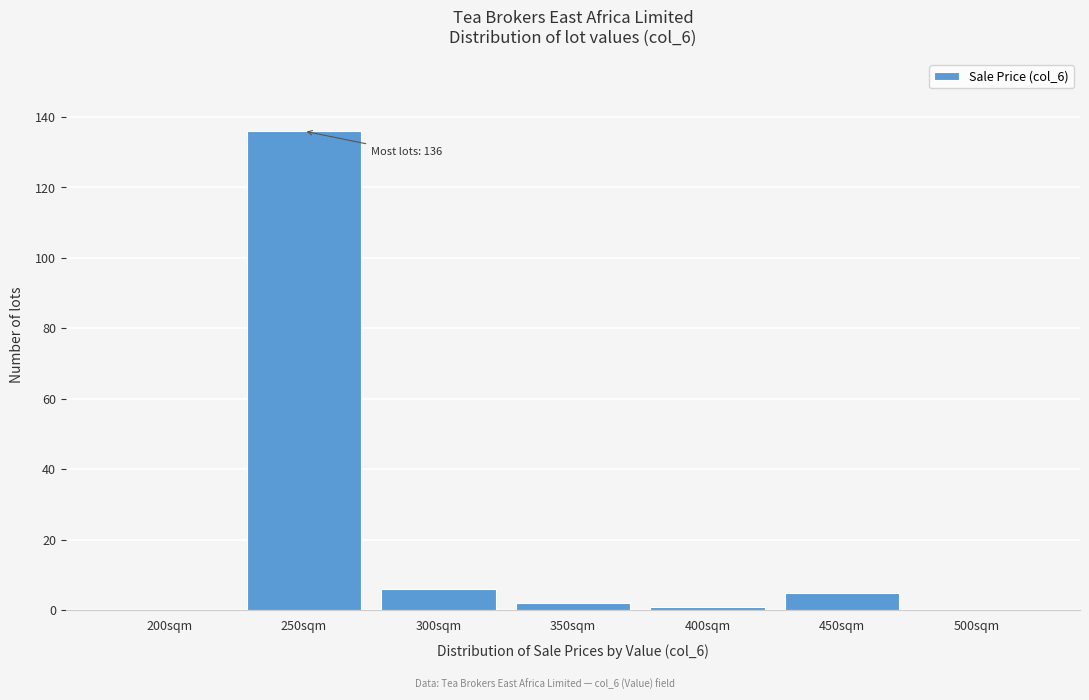

Reading right to left, what are all the values shown in this chart?

500sqm=0	450sqm=5	400sqm=1	350sqm=2	300sqm=6	250sqm=136	200sqm=0